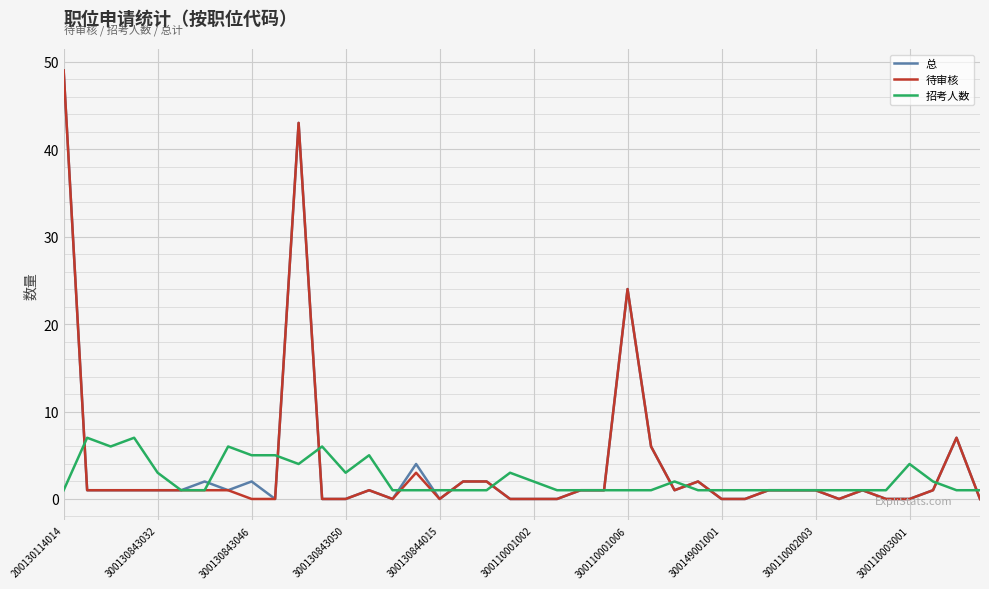

How many lines are shown in the chart?

3